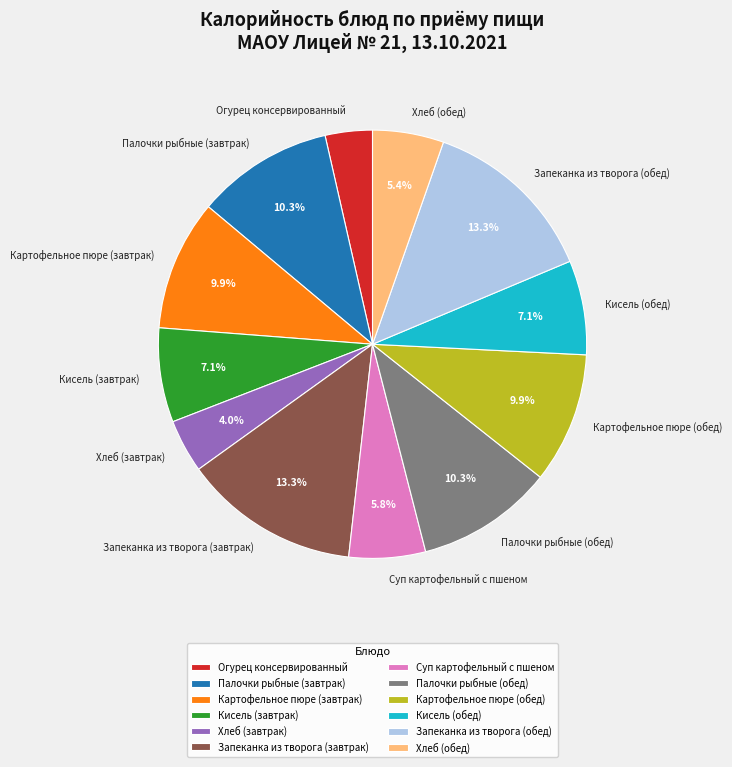

How much of the chart is everything except Кисель (завтрак)?

92.9%